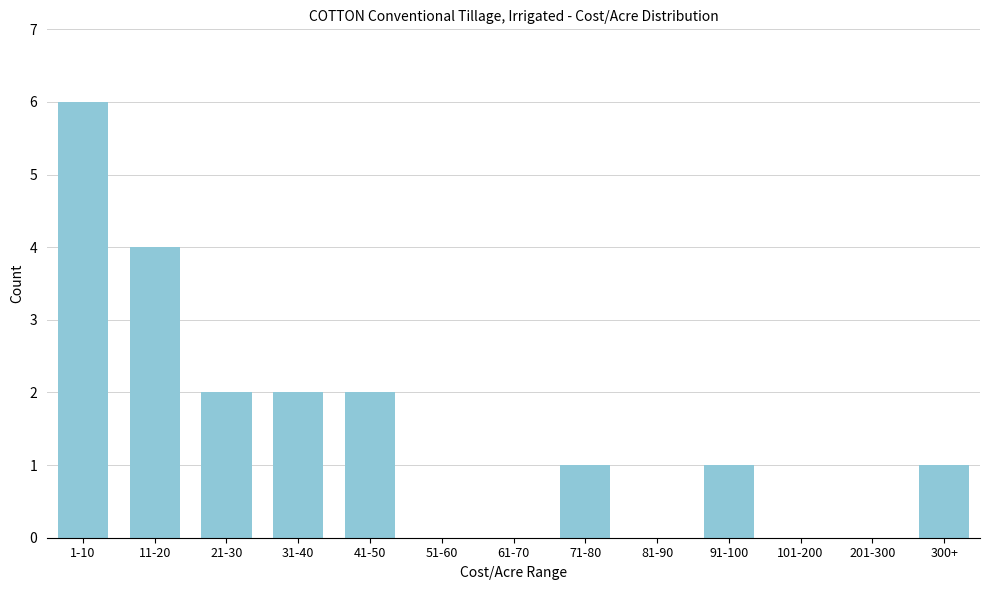

Reading left to right, transcribe all the data shown in this chart.

1-10=6	11-20=4	21-30=2	31-40=2	41-50=2	51-60=0	61-70=0	71-80=1	81-90=0	91-100=1	101-200=0	201-300=0	300+=1